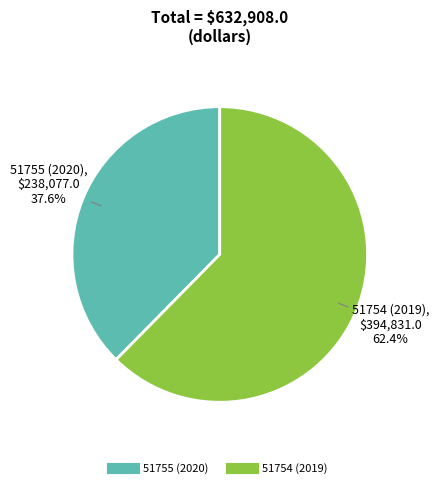

What portion of the pie excludes 51755 (2020)?

62.4%